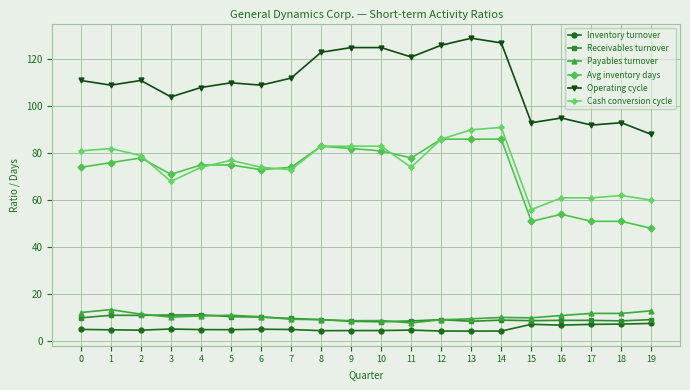

True or false: Operating cycle has a value of 88.0 at 19.

True